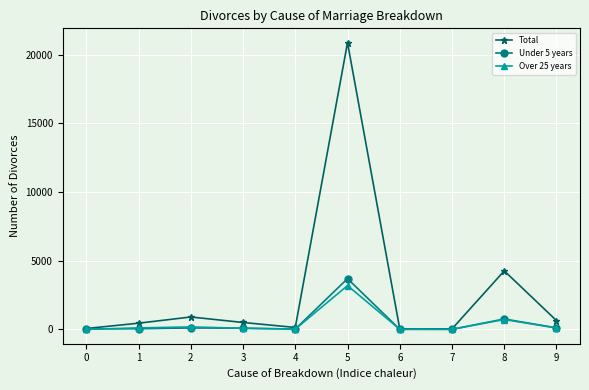

What is the difference between the second highest and second lowest values in the Under 5 years series?

752